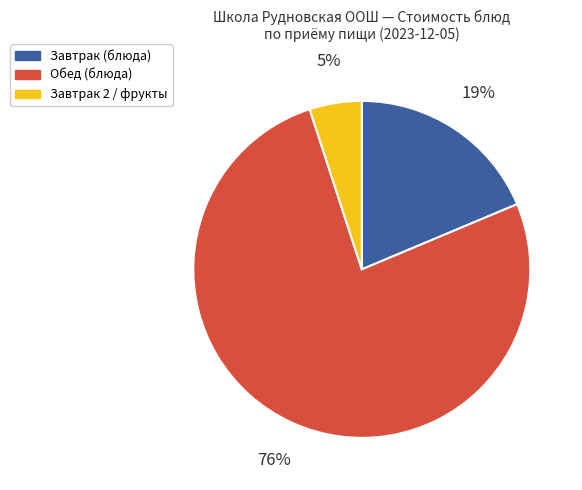

Does any single category account for the majority?

Yes